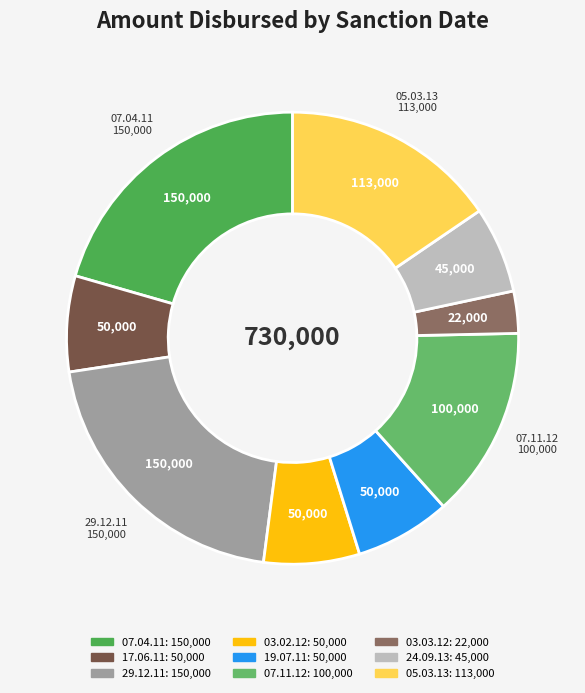

How many slices are in this pie chart?

9